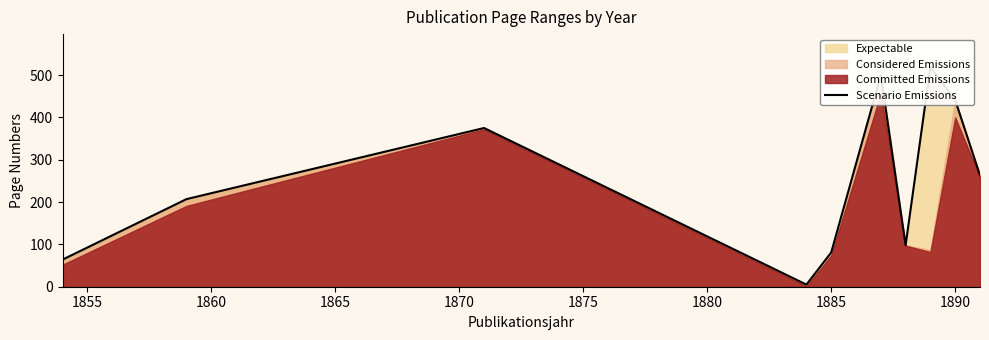

What is the greatest value displayed?

519